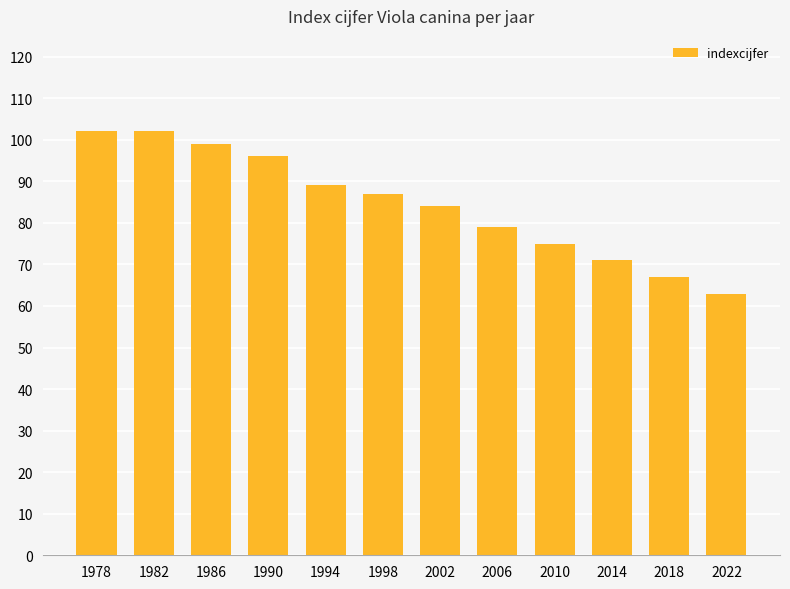

Where is the data nearest to the value 82?

2002